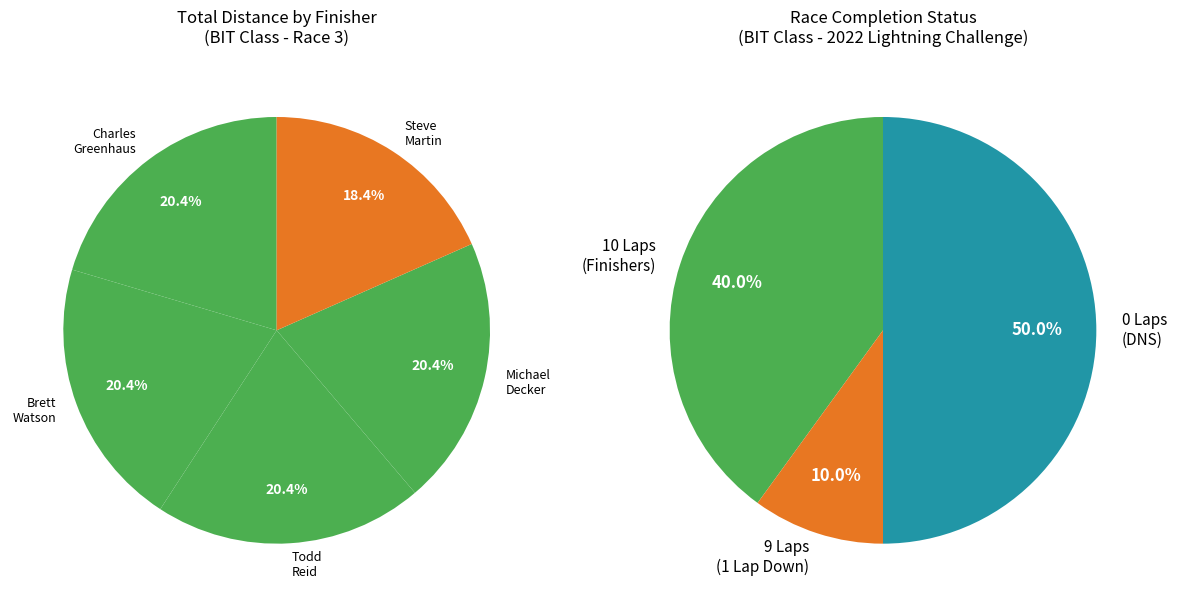

The BIT slice represents 32% of the pie. True or false?

False